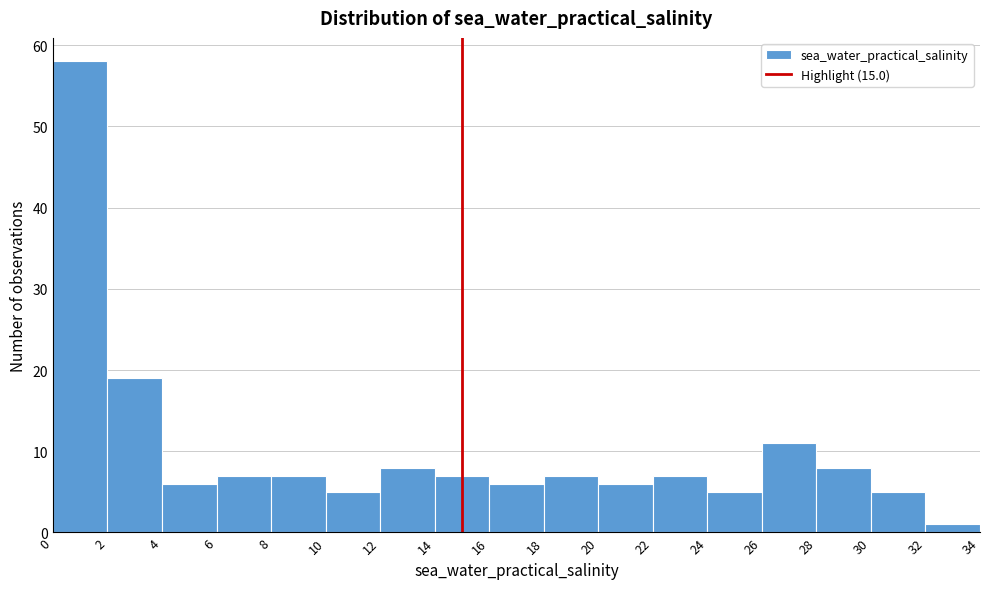

Reading left to right, transcribe this chart: for each bar, give the range it covers on the x-axis and its height. The values are not printed on the chart, so give them approximately, as read against the axis.

0 to 2: 58
2 to 4: 19
4 to 6: 6
6 to 8: 7
8 to 10: 7
10 to 12: 5
12 to 14: 8
14 to 16: 7
16 to 18: 6
18 to 20: 7
20 to 22: 6
22 to 24: 7
24 to 26: 5
26 to 28: 11
28 to 30: 8
30 to 32: 5
32 to 34: 1